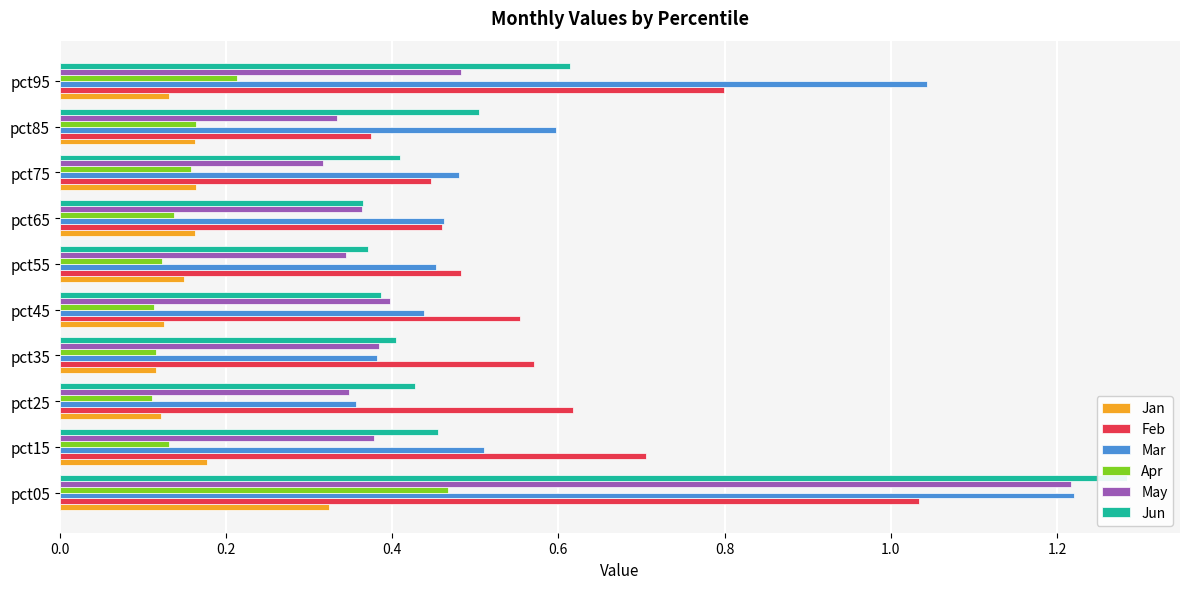

What is the minimum value for Feb?

0.4